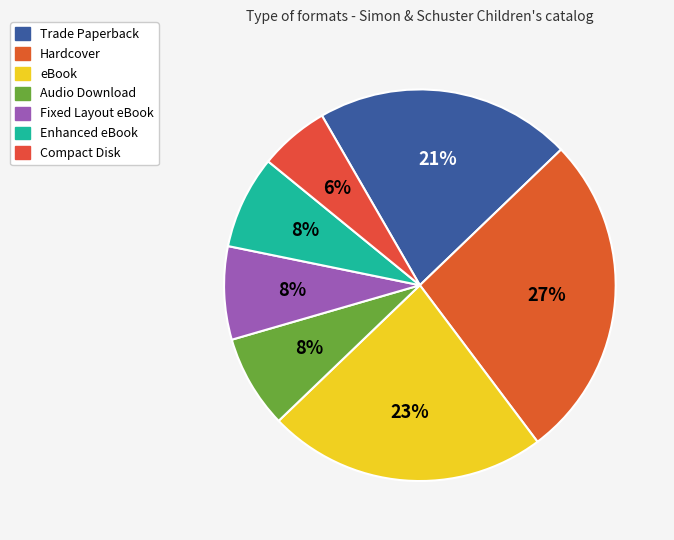

To the nearest percent, what is the difference between the largest and smallest slice percentages?

21%